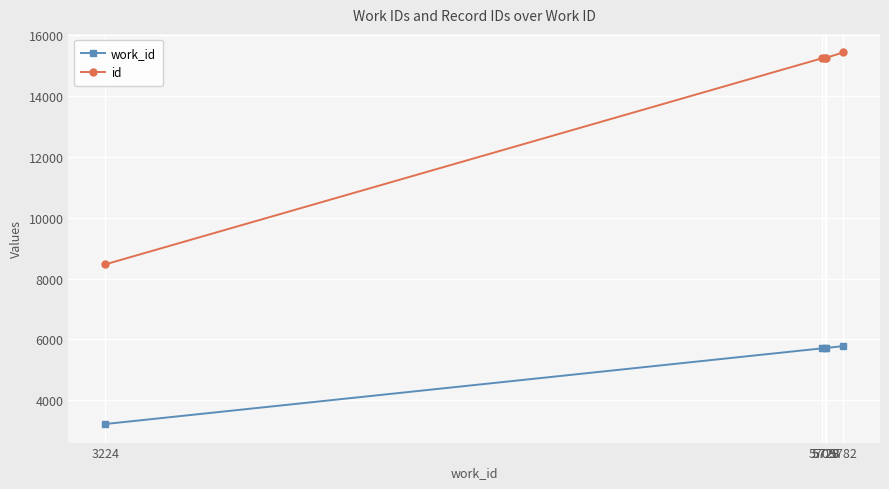

Which series has the largest range (max minus min)?

id